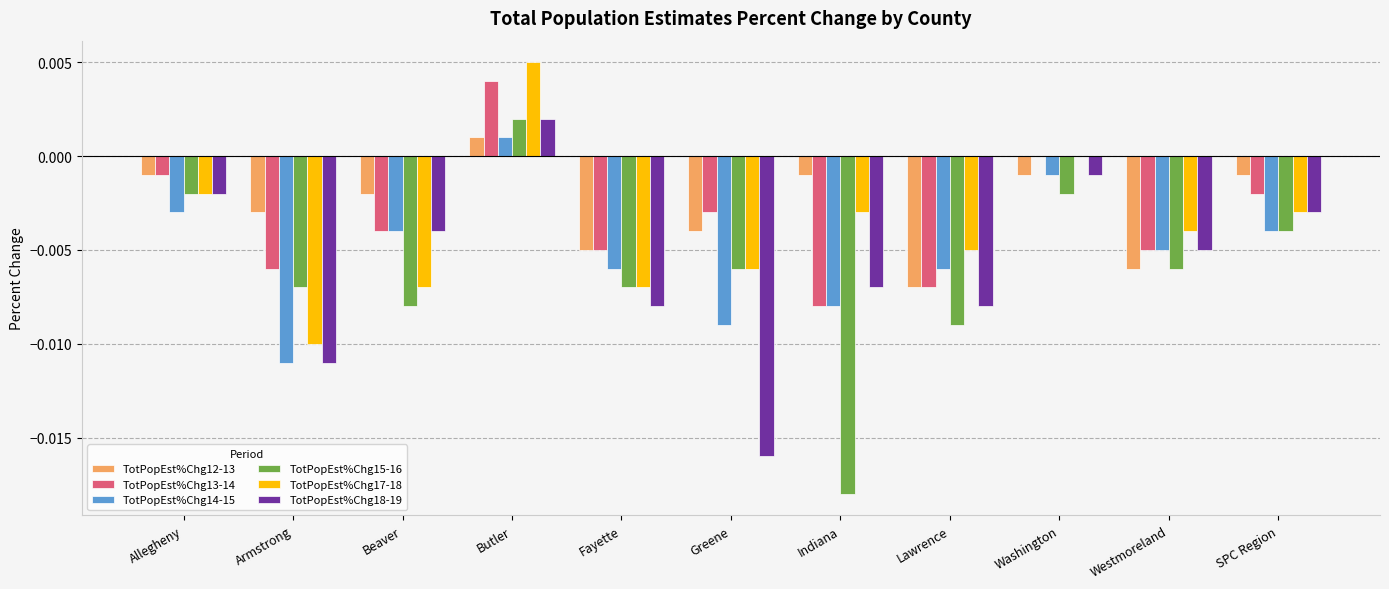

True or false: TotPopEst%Chg13-14 has a value of -0.0 at Allegheny.

True